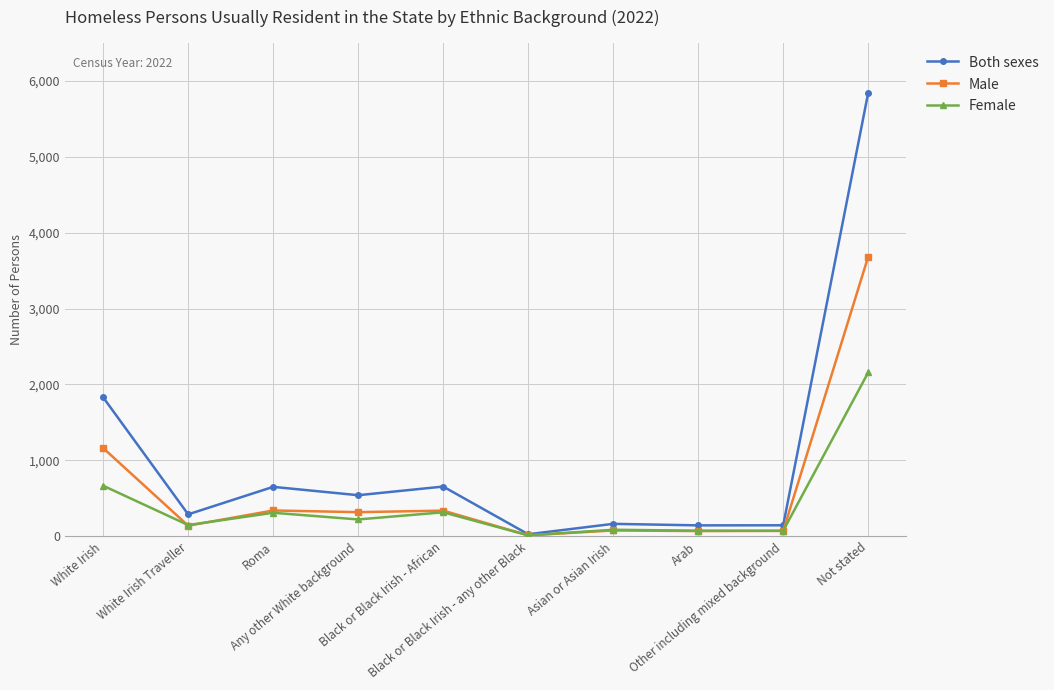

What is the sum of the Male values at White Irish and Other including mixed background?

1235